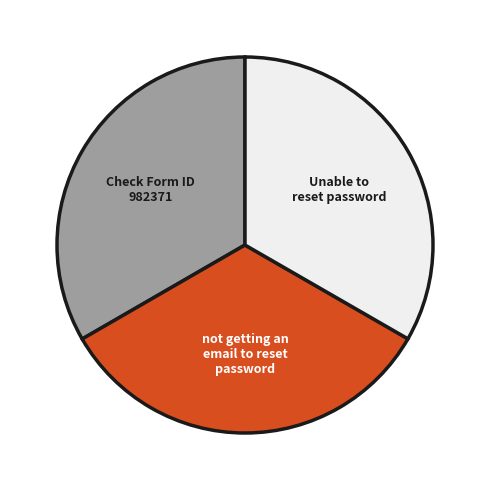

How many slices are in this pie chart?

3